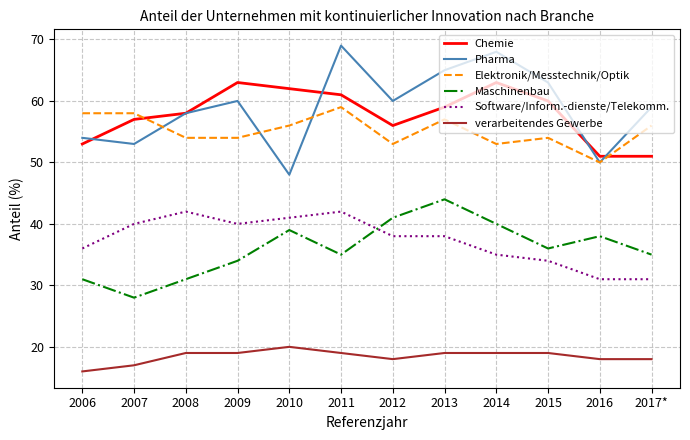

Which series changed the most between 2010 and 2015?

Pharma